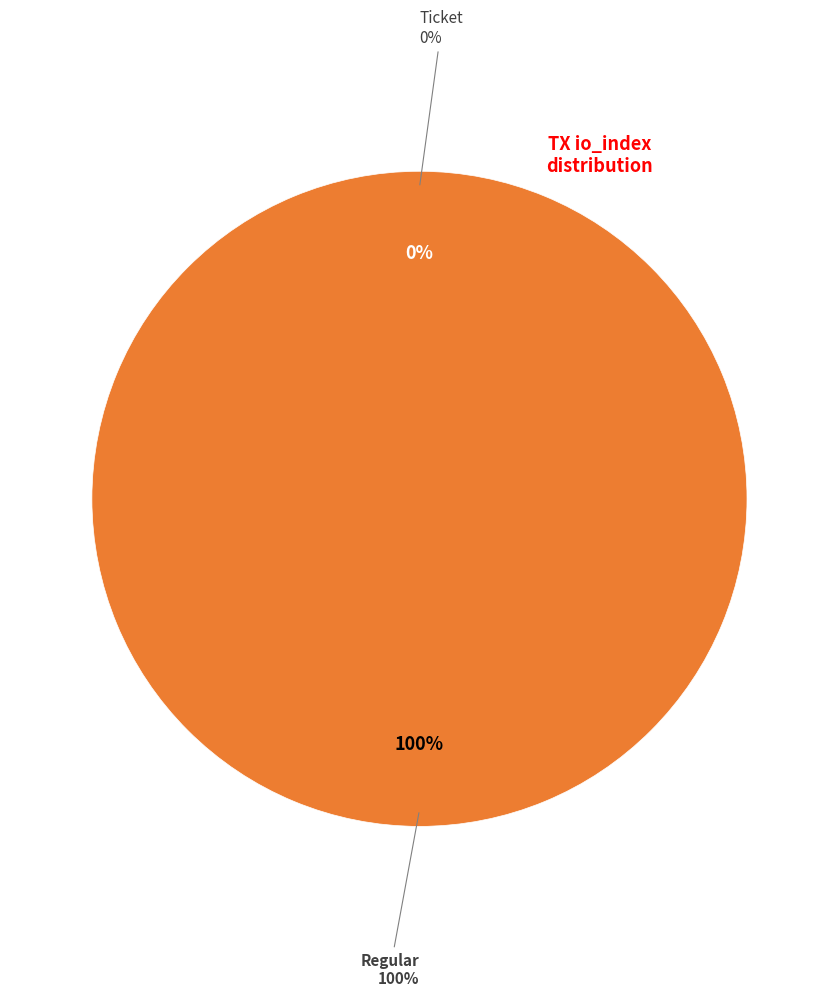

Does Ticket represent more than half of the total?

No